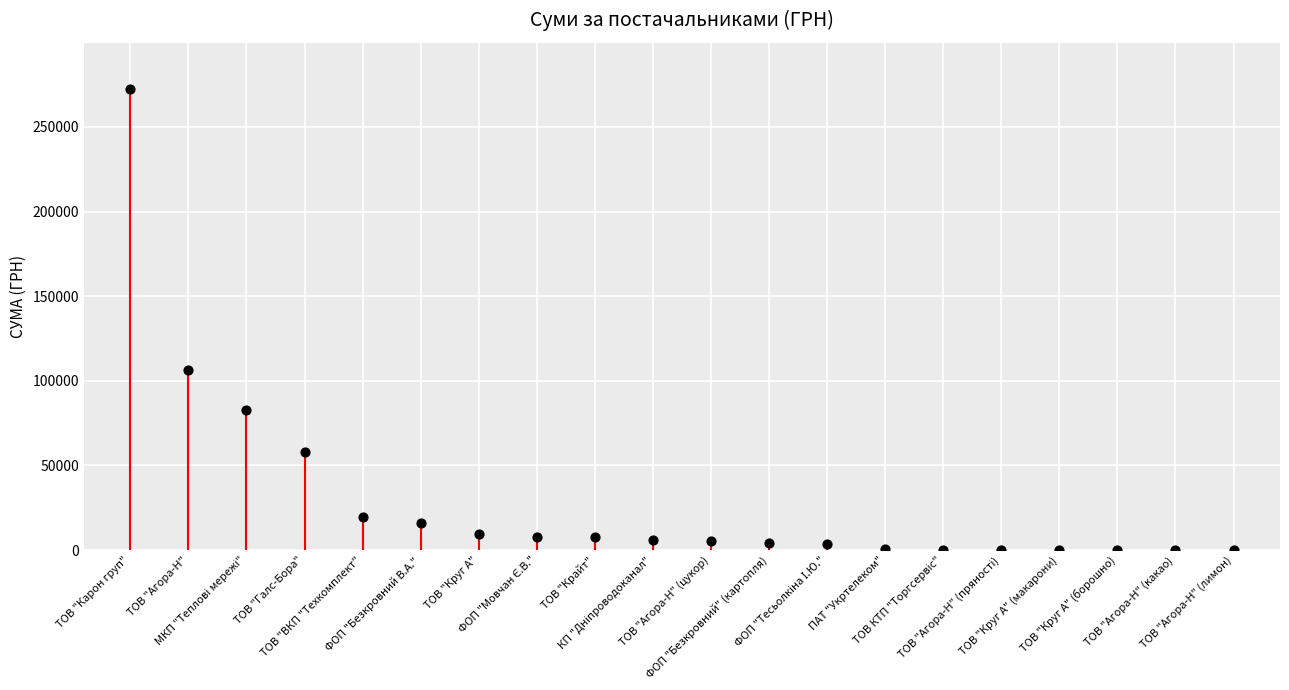

Which has a higher value, ТОВ "Круг А" or ТОВ "Круг А" (борошно)?

ТОВ "Круг А"